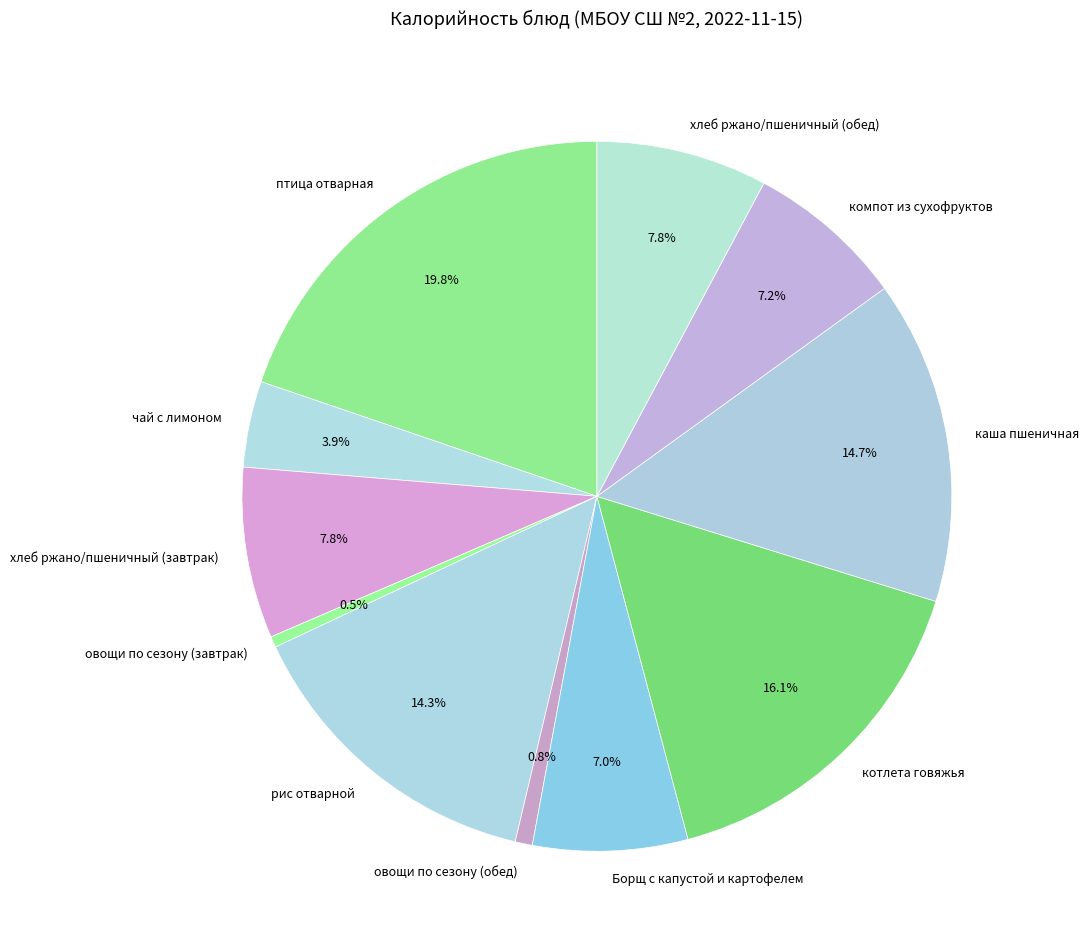

To the nearest percent, what is the average slice percentage?

9%